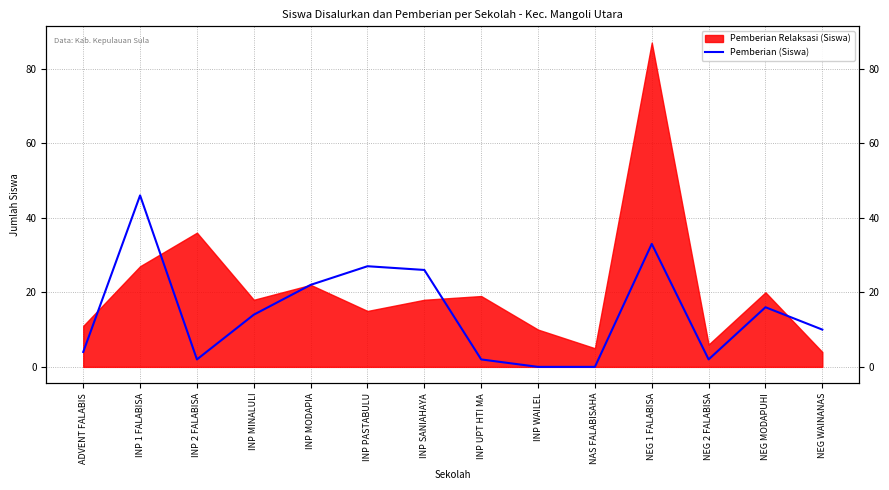

True or false: the data has more than 2 interior local peaks.

True